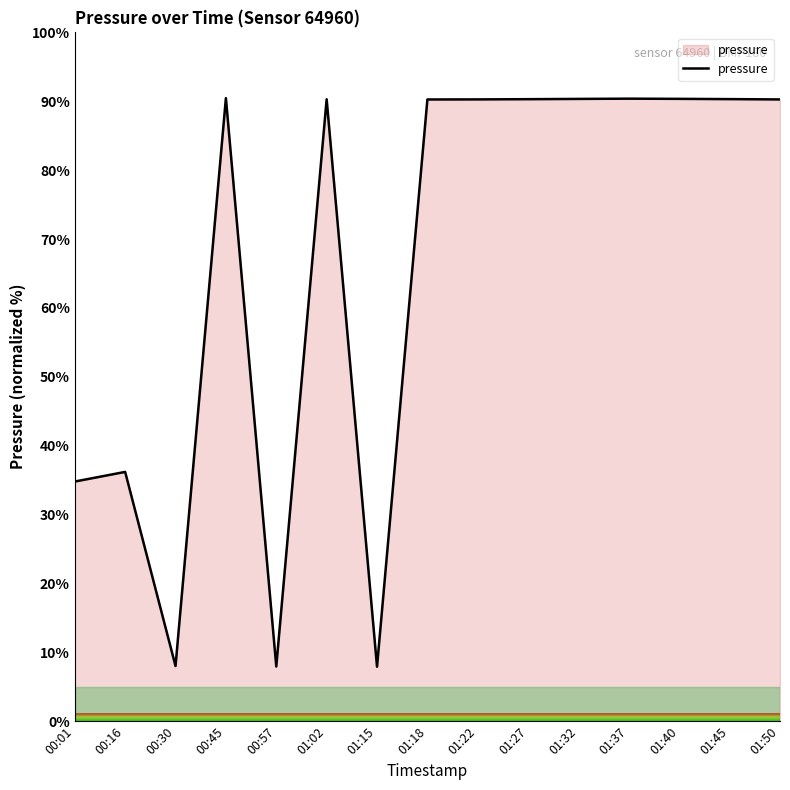

What is the smallest value displayed?

7.9